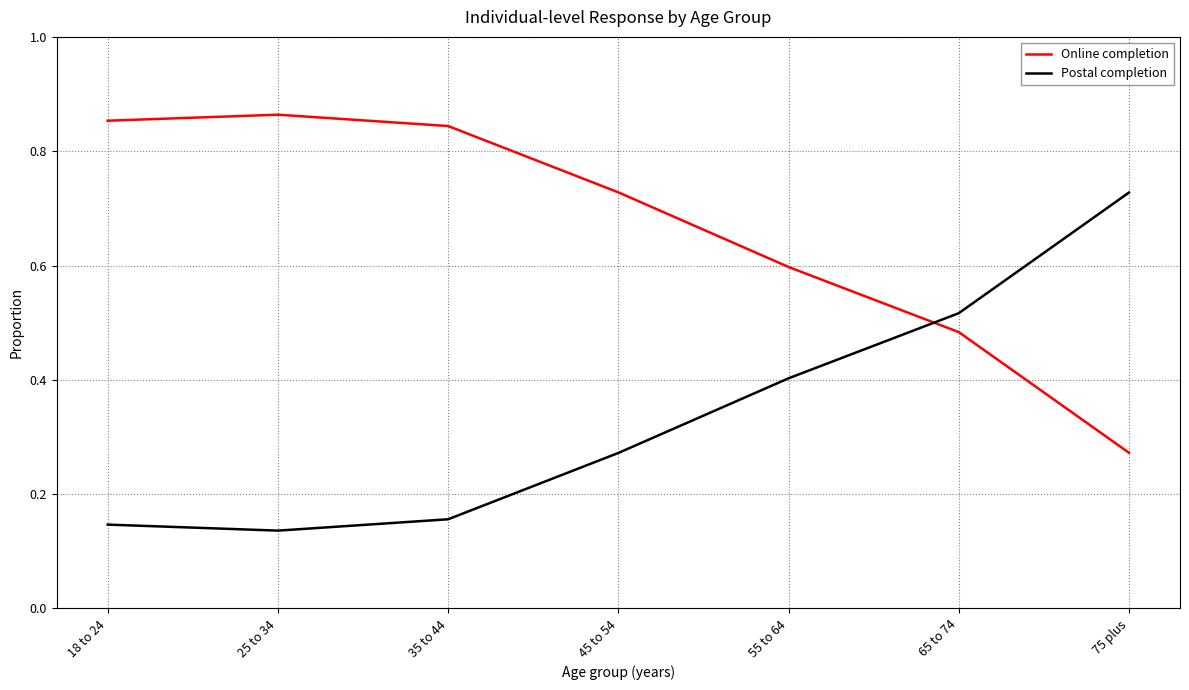

What is the difference between the second highest and second lowest values in the Postal completion series?

0.4